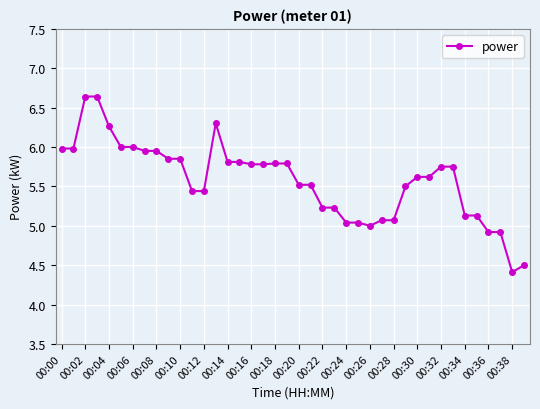

What is the minimum value shown in the chart?

4.4